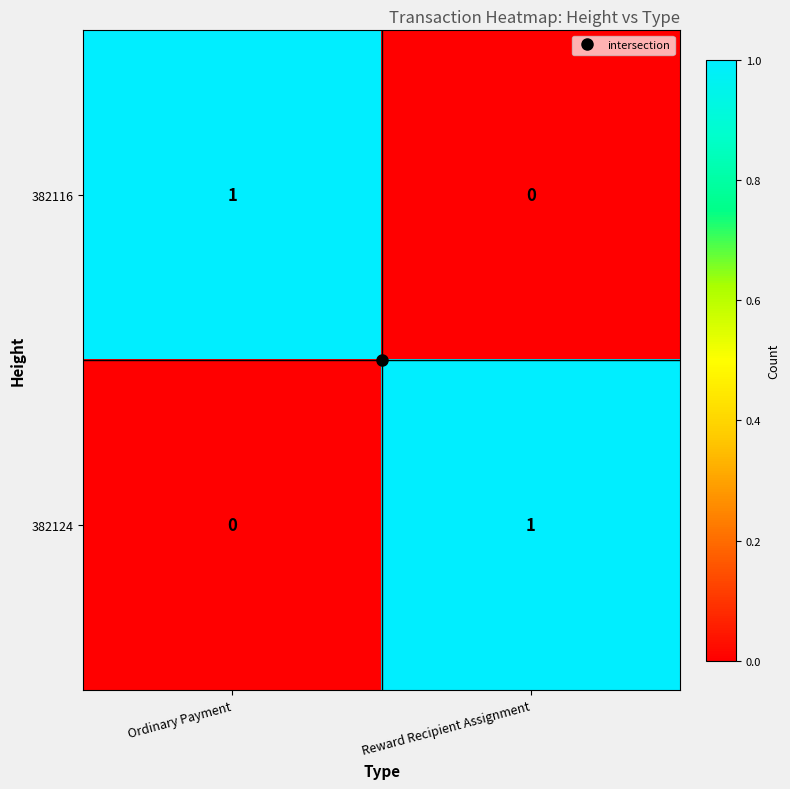

True or false: 382116 has a value of 1 at Reward Recipient Assignment.

False